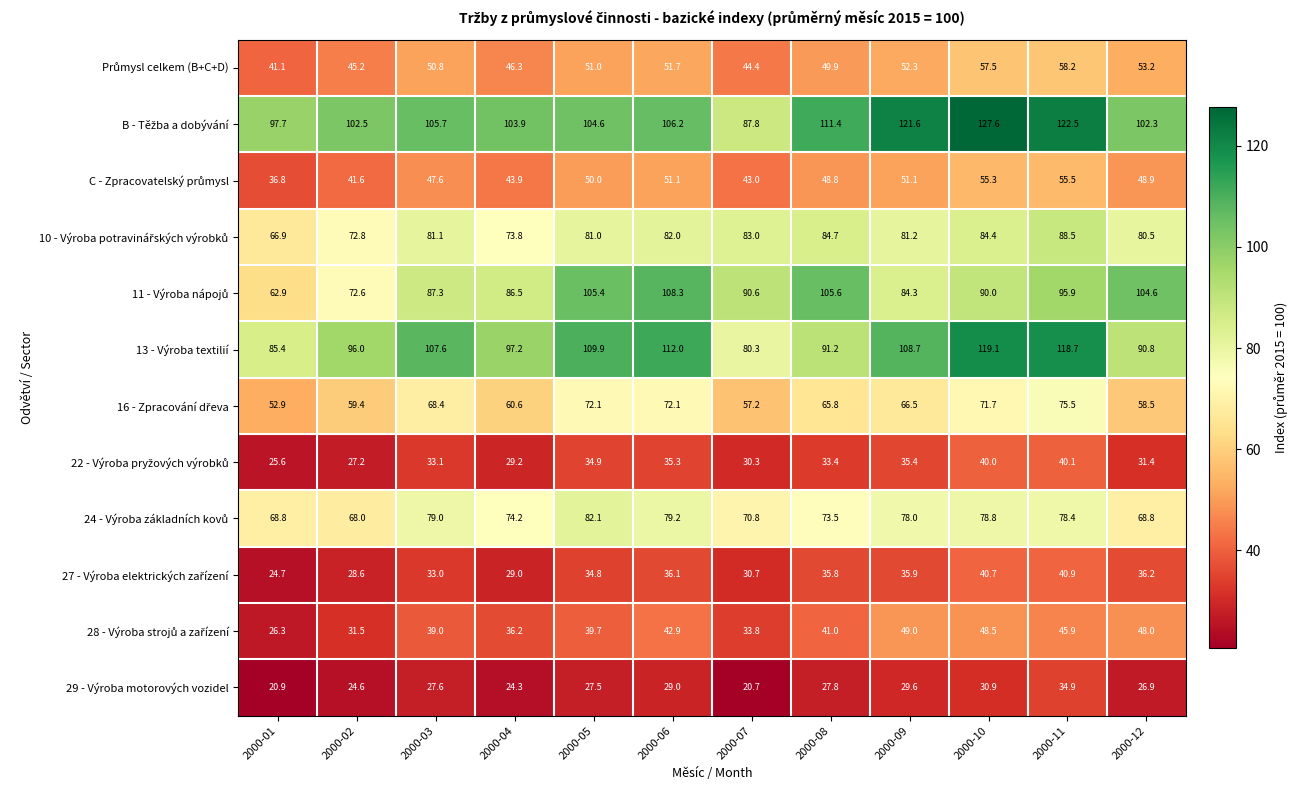

At how many categories does at least one series exceed 87?

12